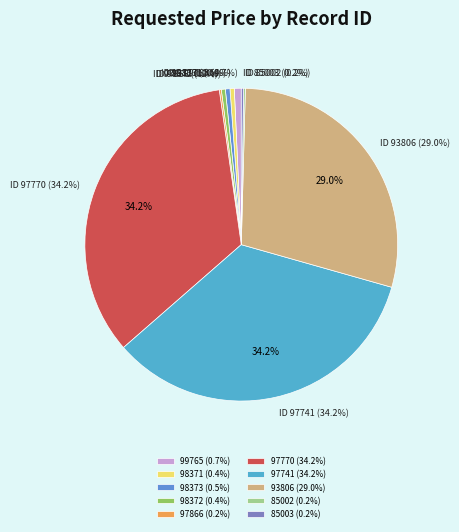

Is there a majority slice in this chart?

No